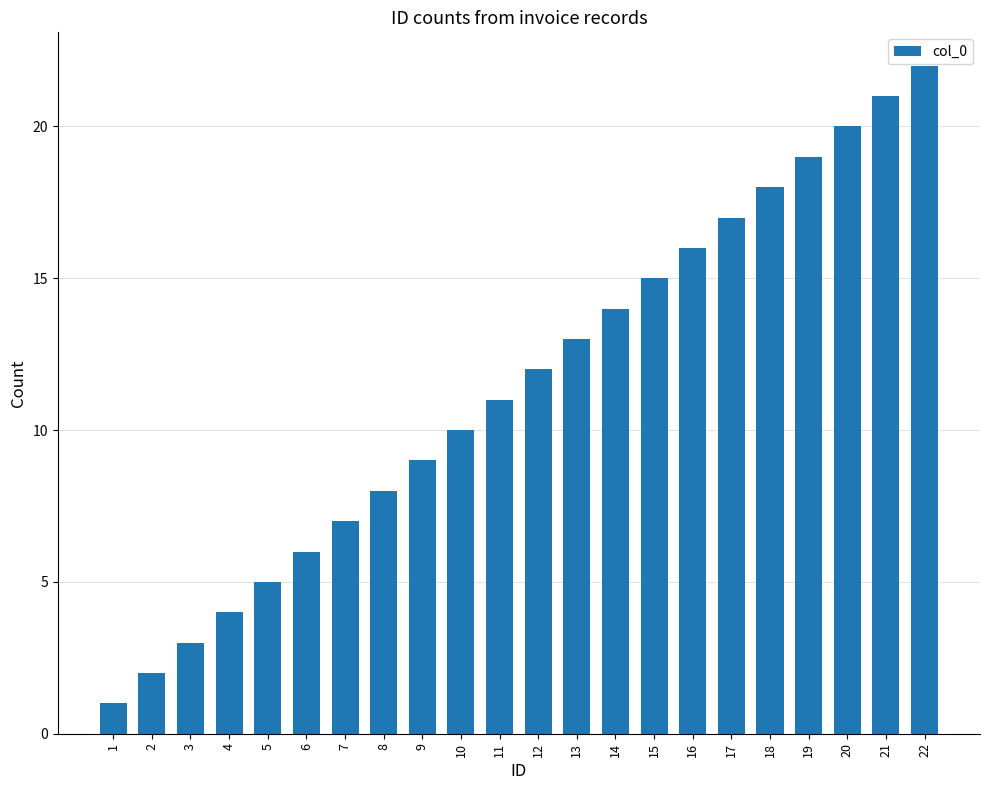

True or false: the data shows 12 at 21.

False